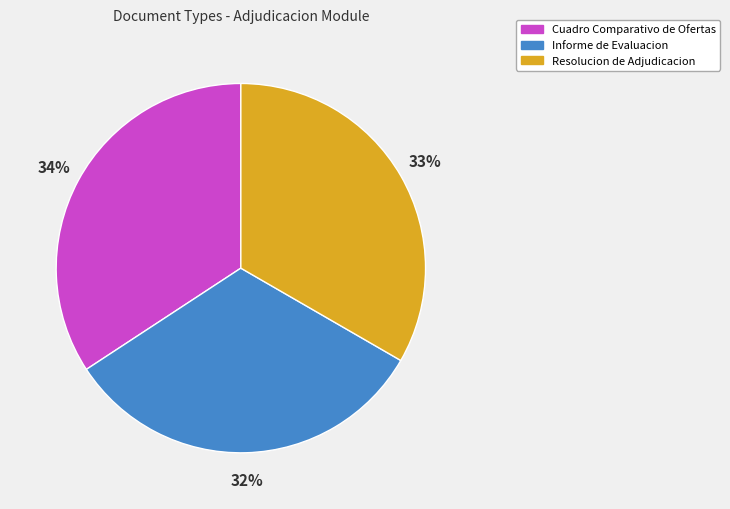

Rank the categories by value from lowest to highest.

Informe de Evaluacion, Resolucion de Adjudicacion, Cuadro Comparativo de Ofertas